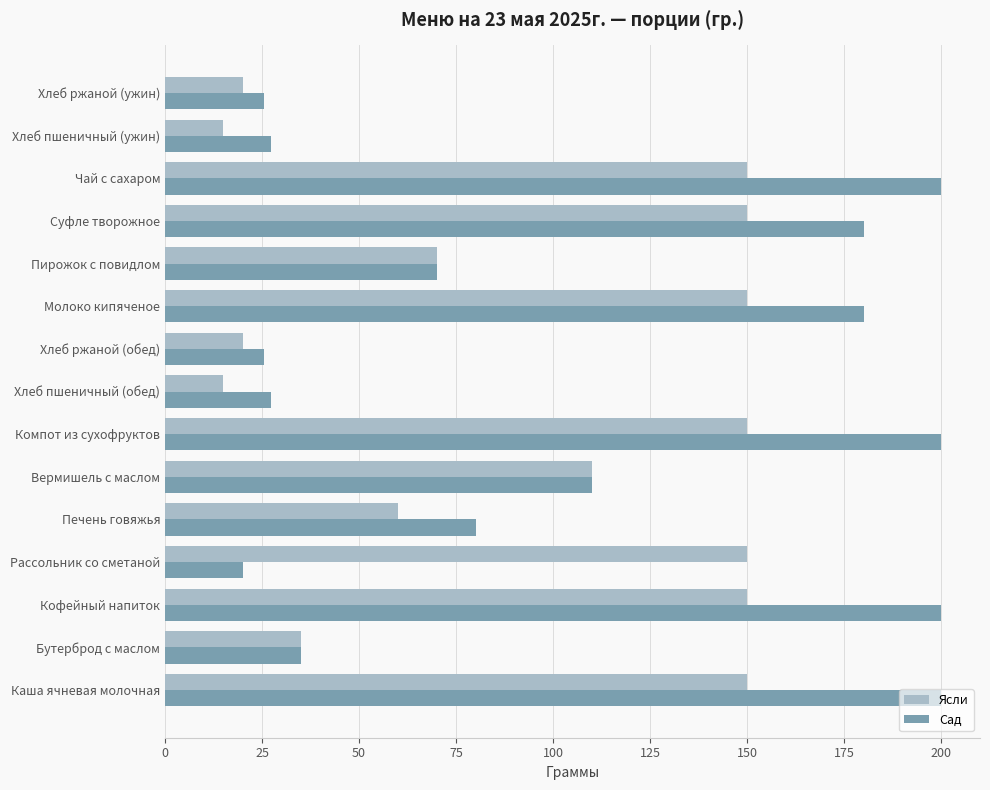

What is the sum of all Ясли values?

1395.0